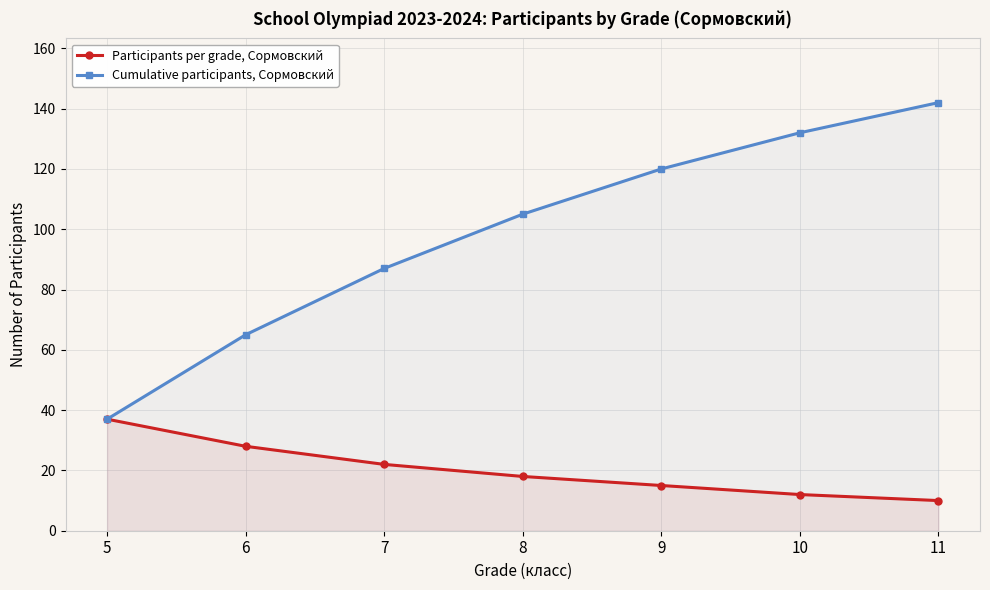

Which has a higher value, 9 or 10?

9